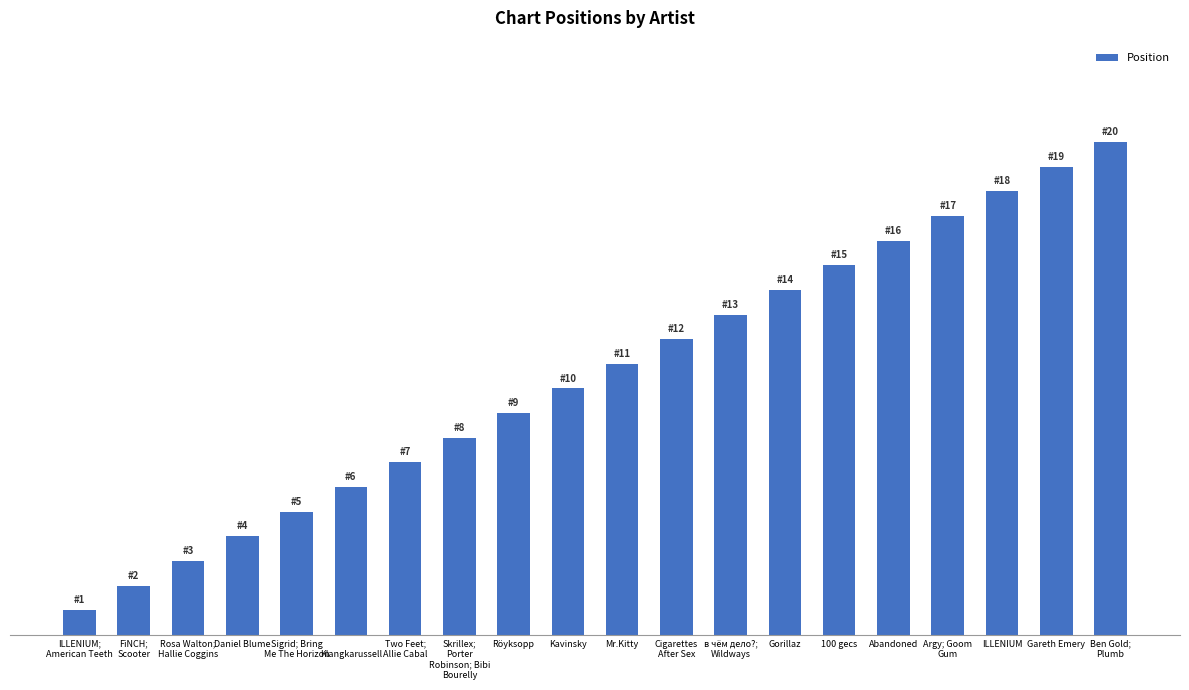

What is the change in value from FiNCH;
Scooter to Sigrid; Bring
Me The Horizon?

+3